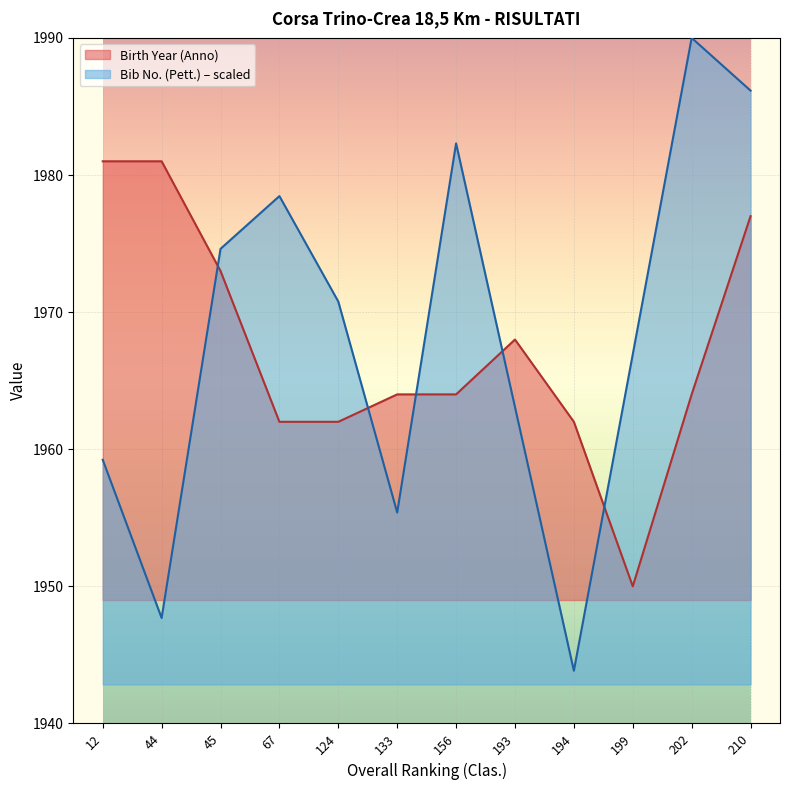

What is the lowest value of the Birth Year (Anno) series?

1950.0